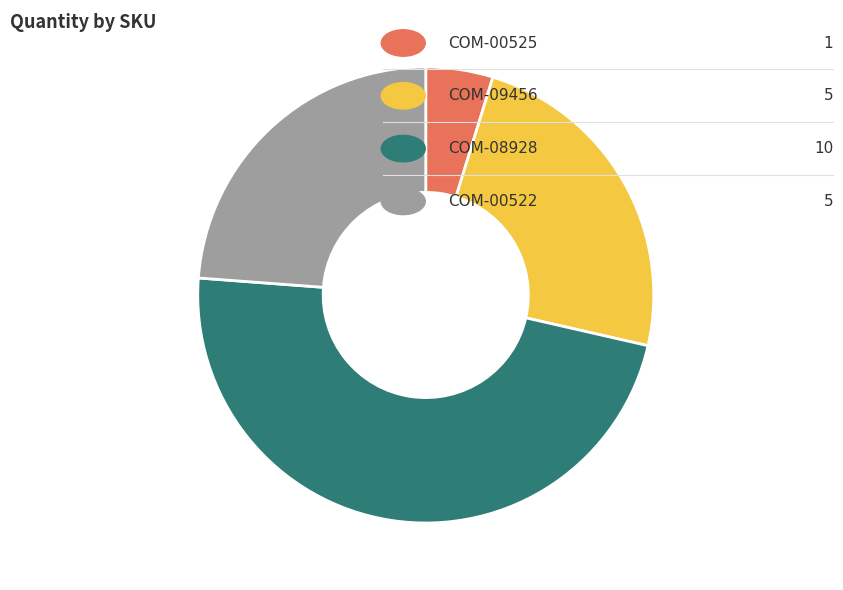

Does any single category account for the majority?

No